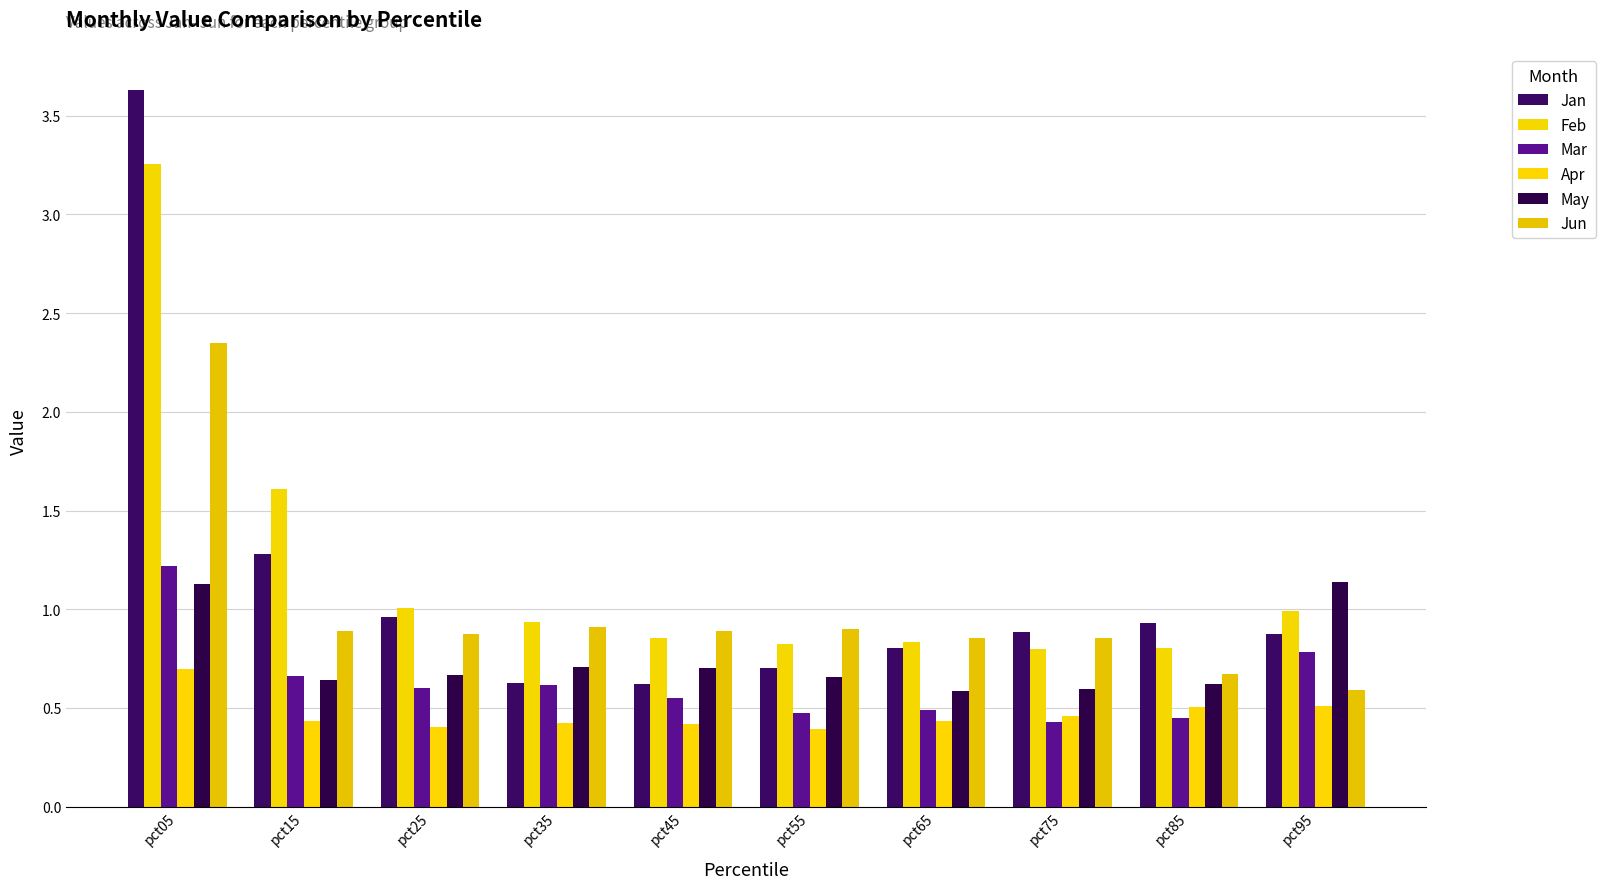

What is the difference between the second highest and minimum values in the Jan series?

0.7